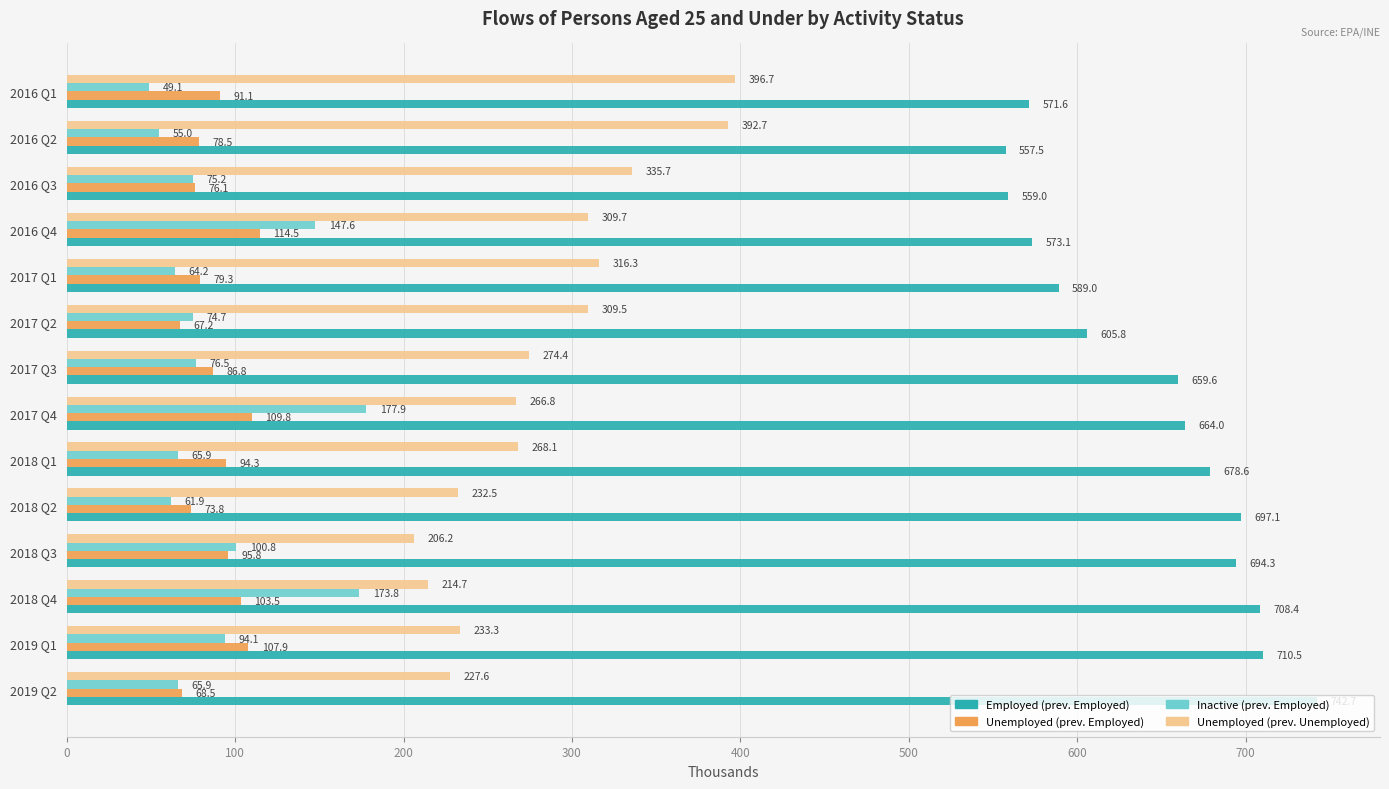

At which category is the sum across all series the highest?

2017 Q4